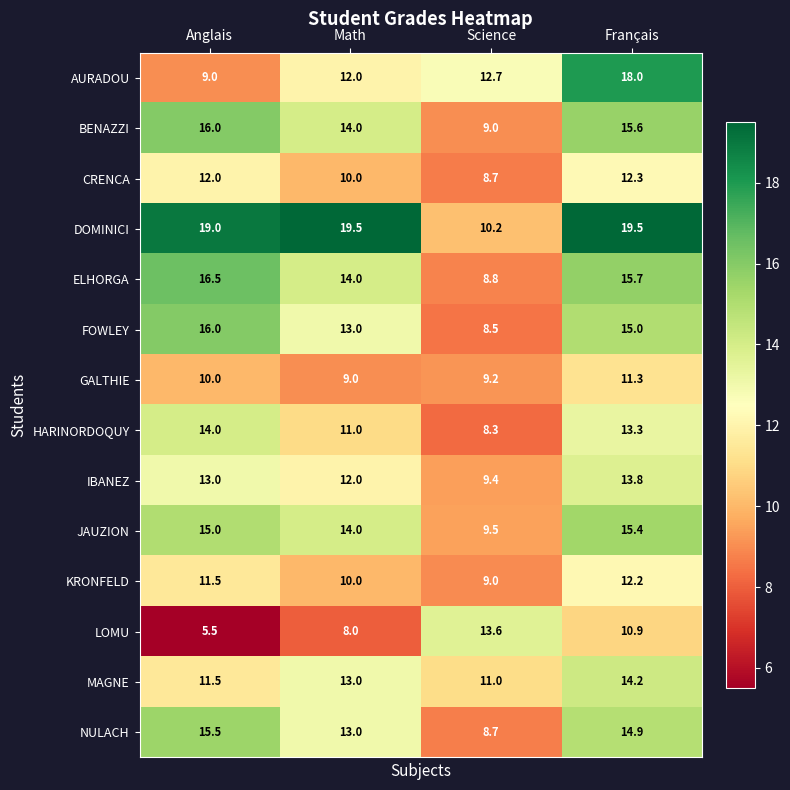

Which series has the largest total across all categories?

DOMINICI